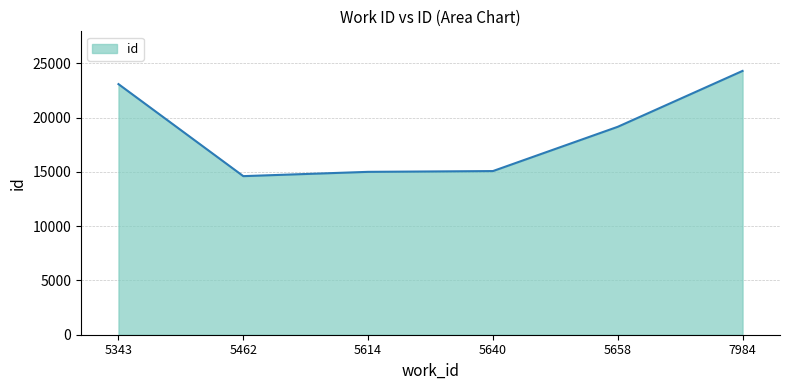

Is it true that the value at 5640 is 15076?

True